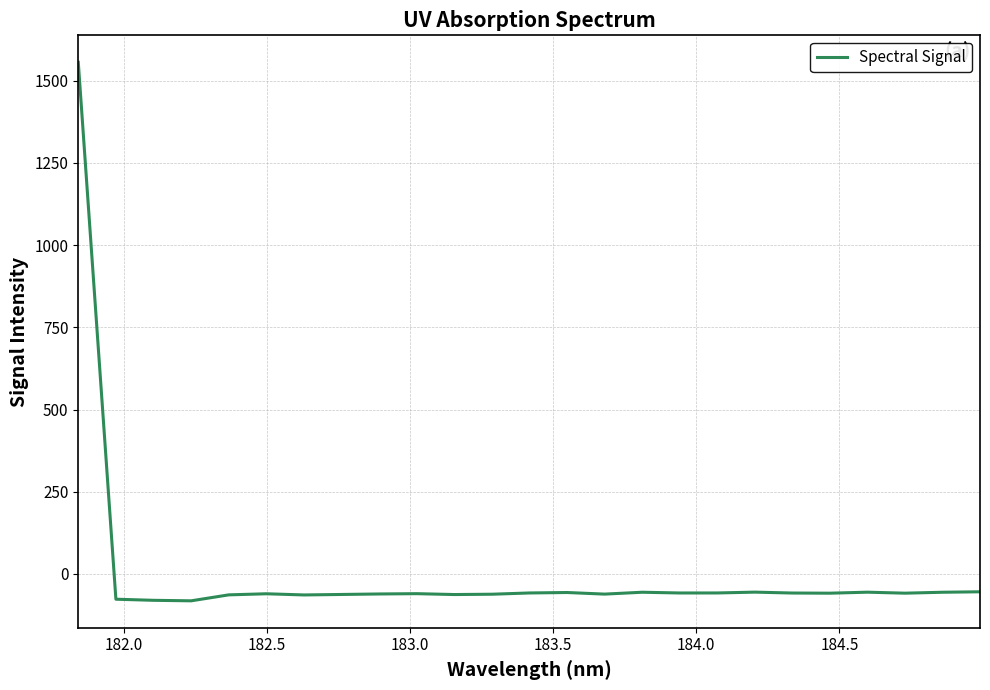

What is the difference between the maximum and minimum values?

1638.1